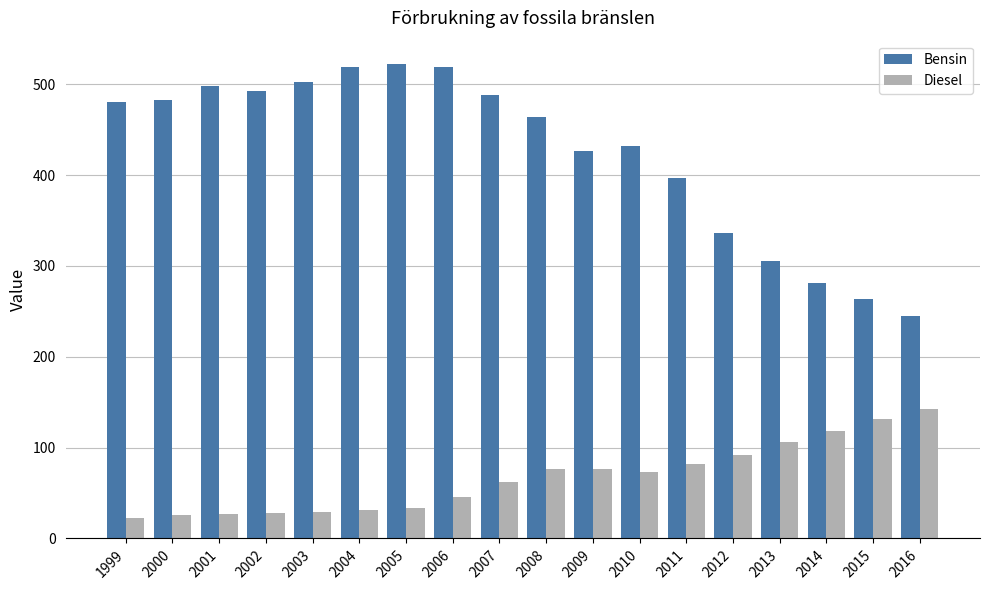

At how many categories does at least one series exceed 64?

18